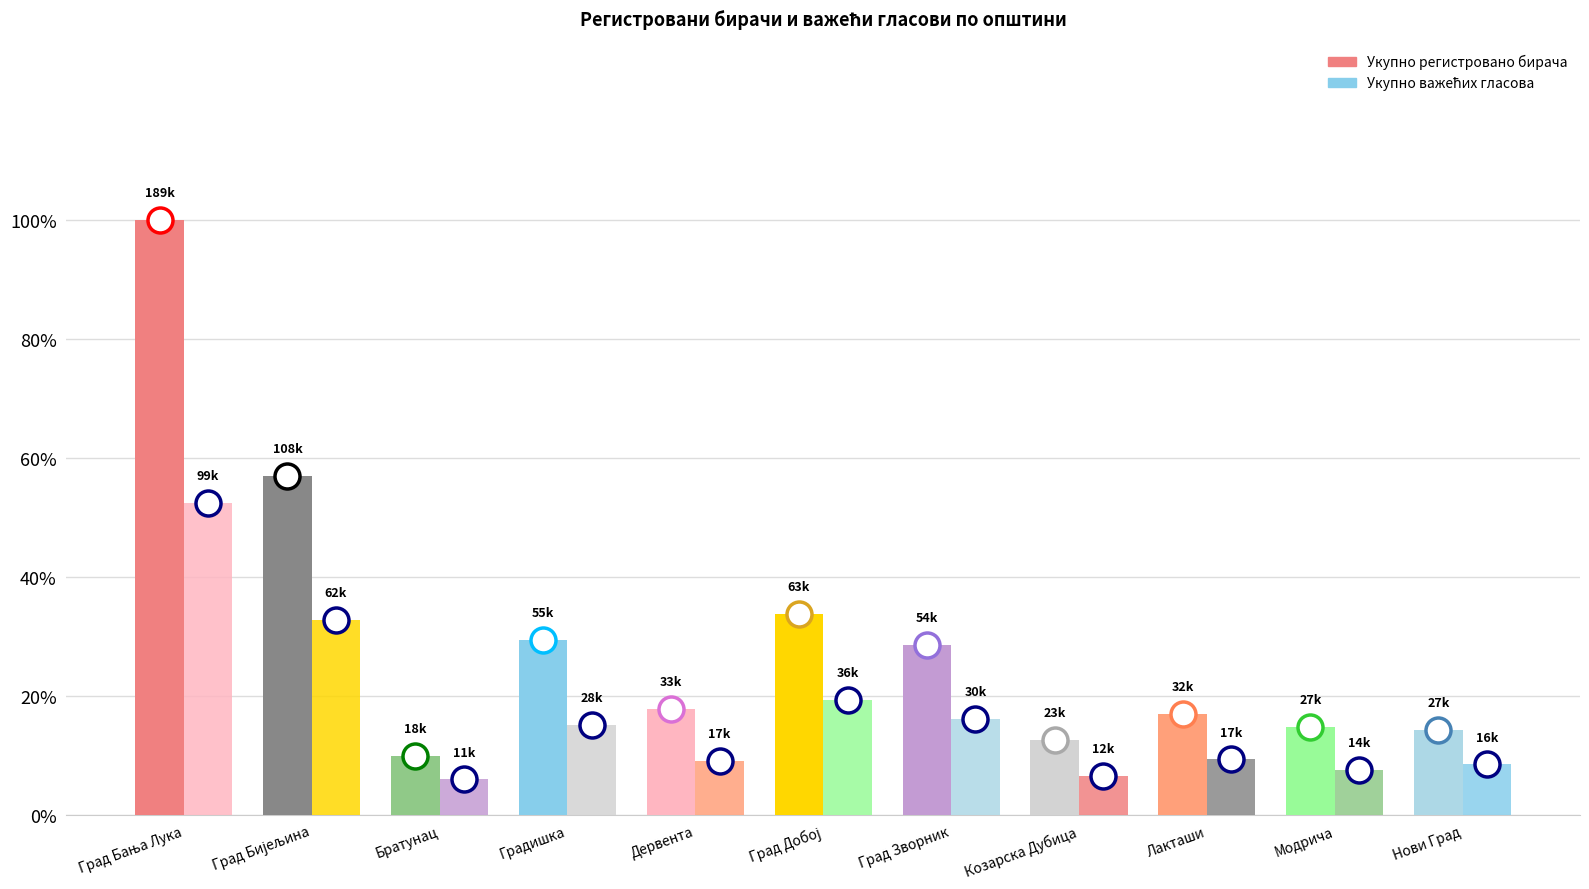

What is the difference between the highest and lowest values at Дервента?

8.8